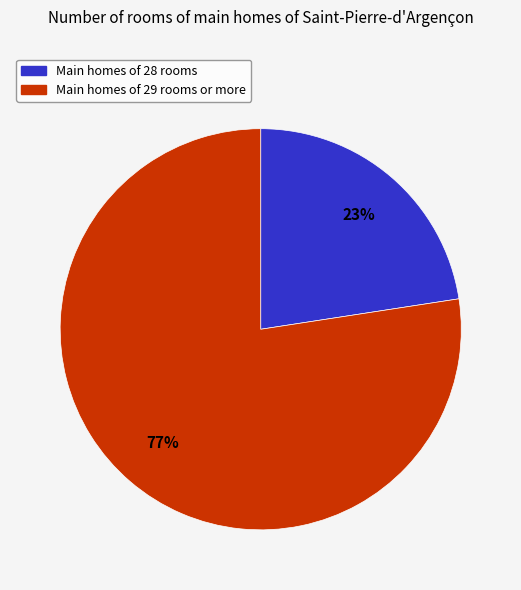

Does any single category account for the majority?

Yes